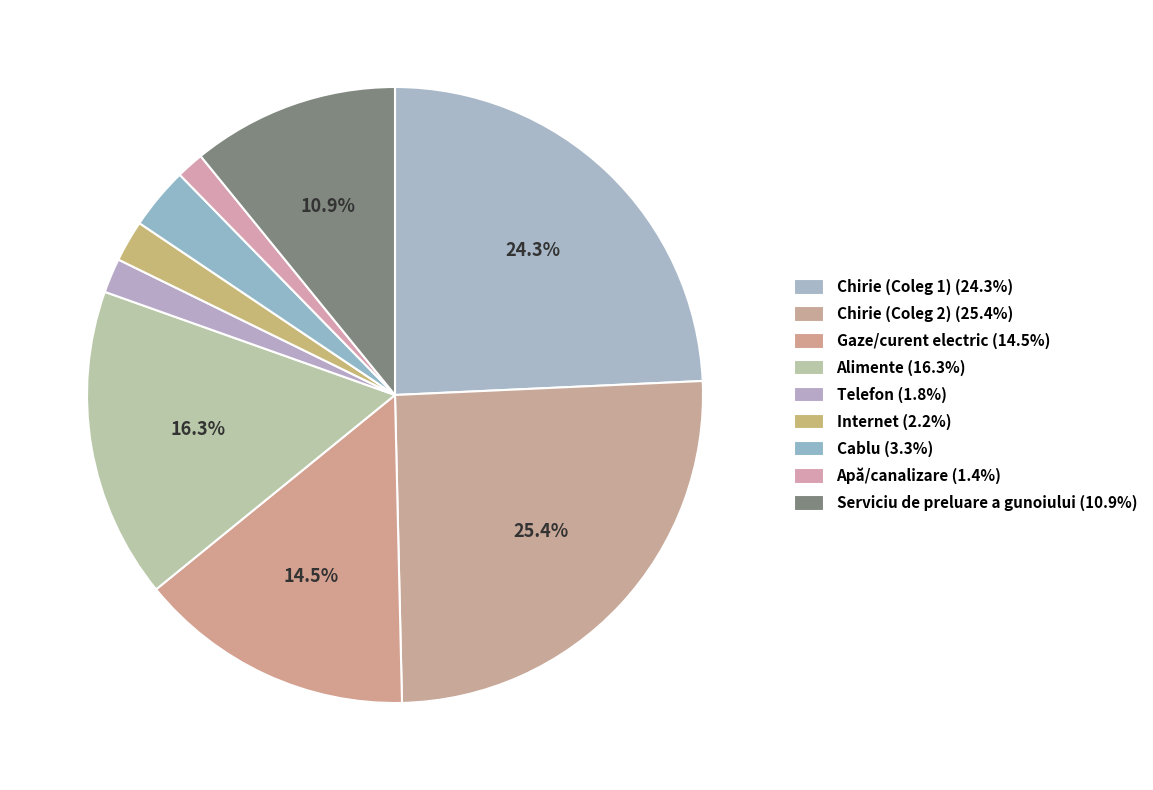

To the nearest percent, what is the difference between the largest and smallest slice percentages?

24%